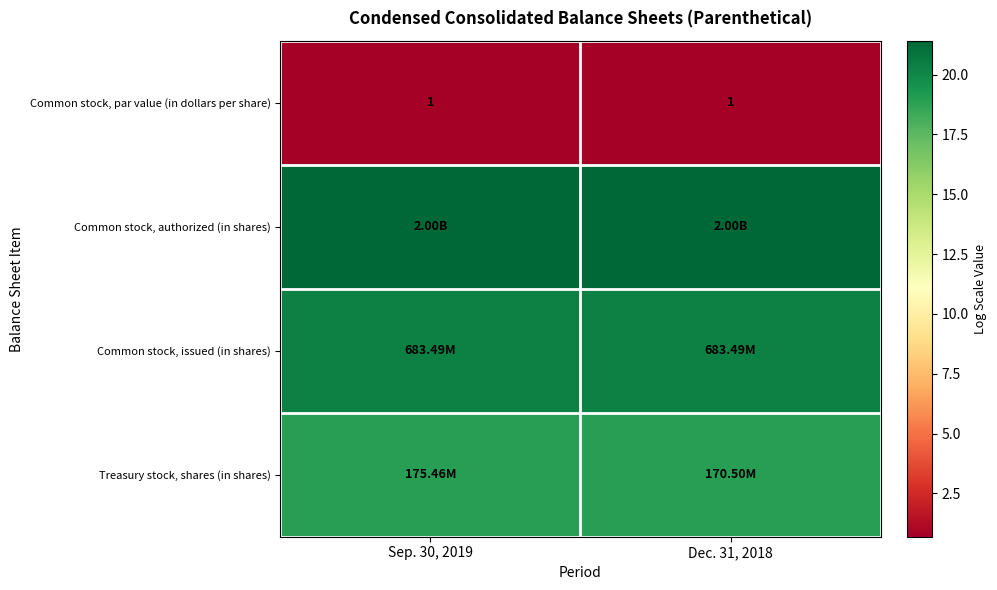

At how many categories does at least one series exceed 0?

2